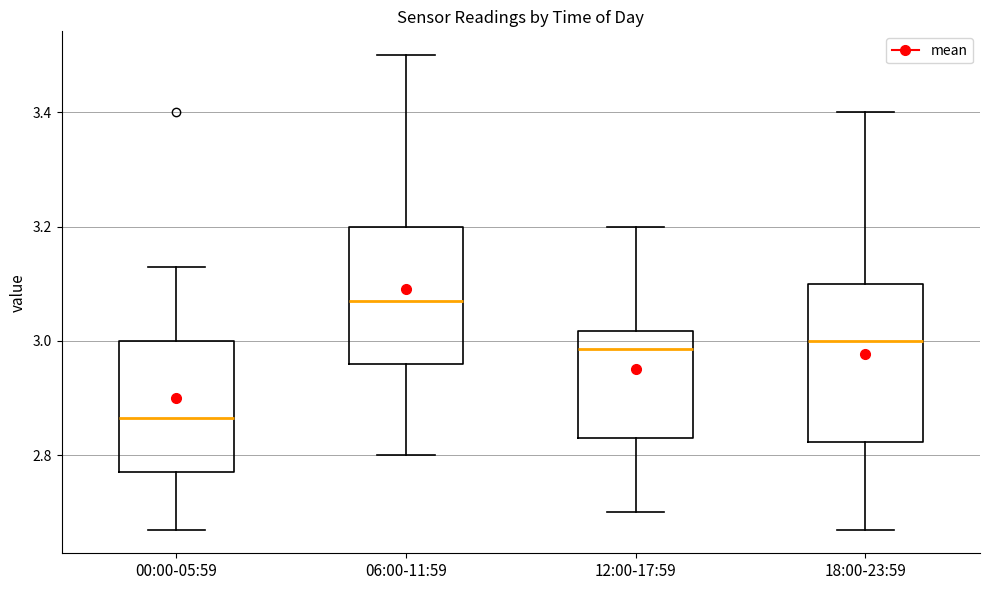

Which box is the tallest, from its lower edge to its upper edge?

18:00-23:59